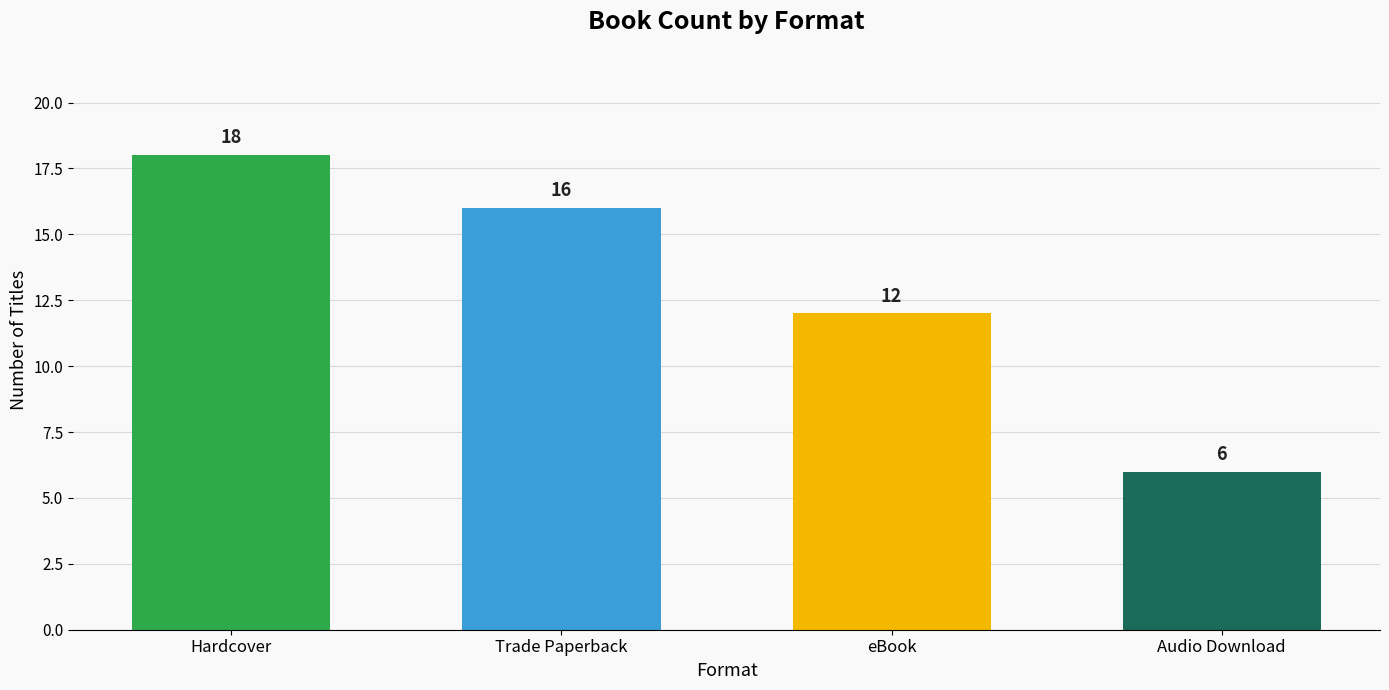

Does the chart contain any negative values?

No